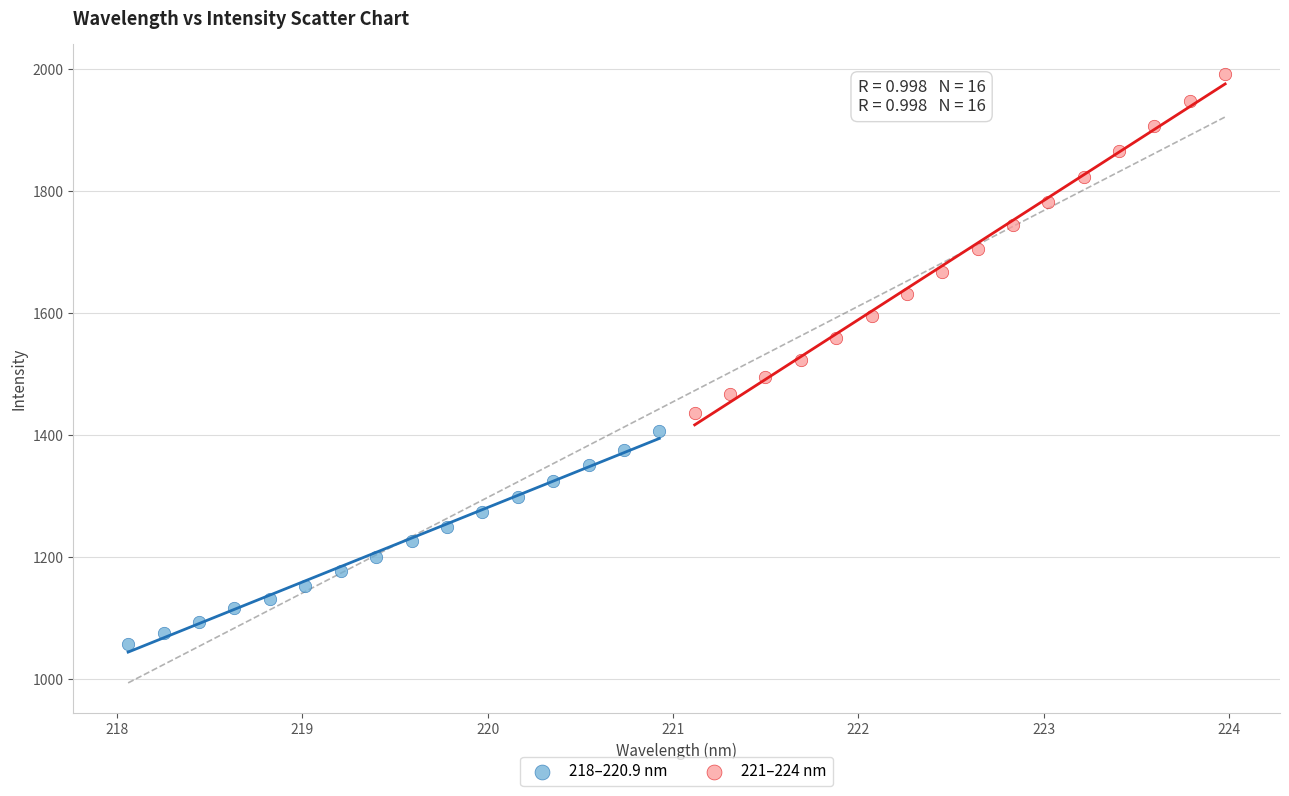

Which series reaches the maximum Y coordinate?

221–224 nm